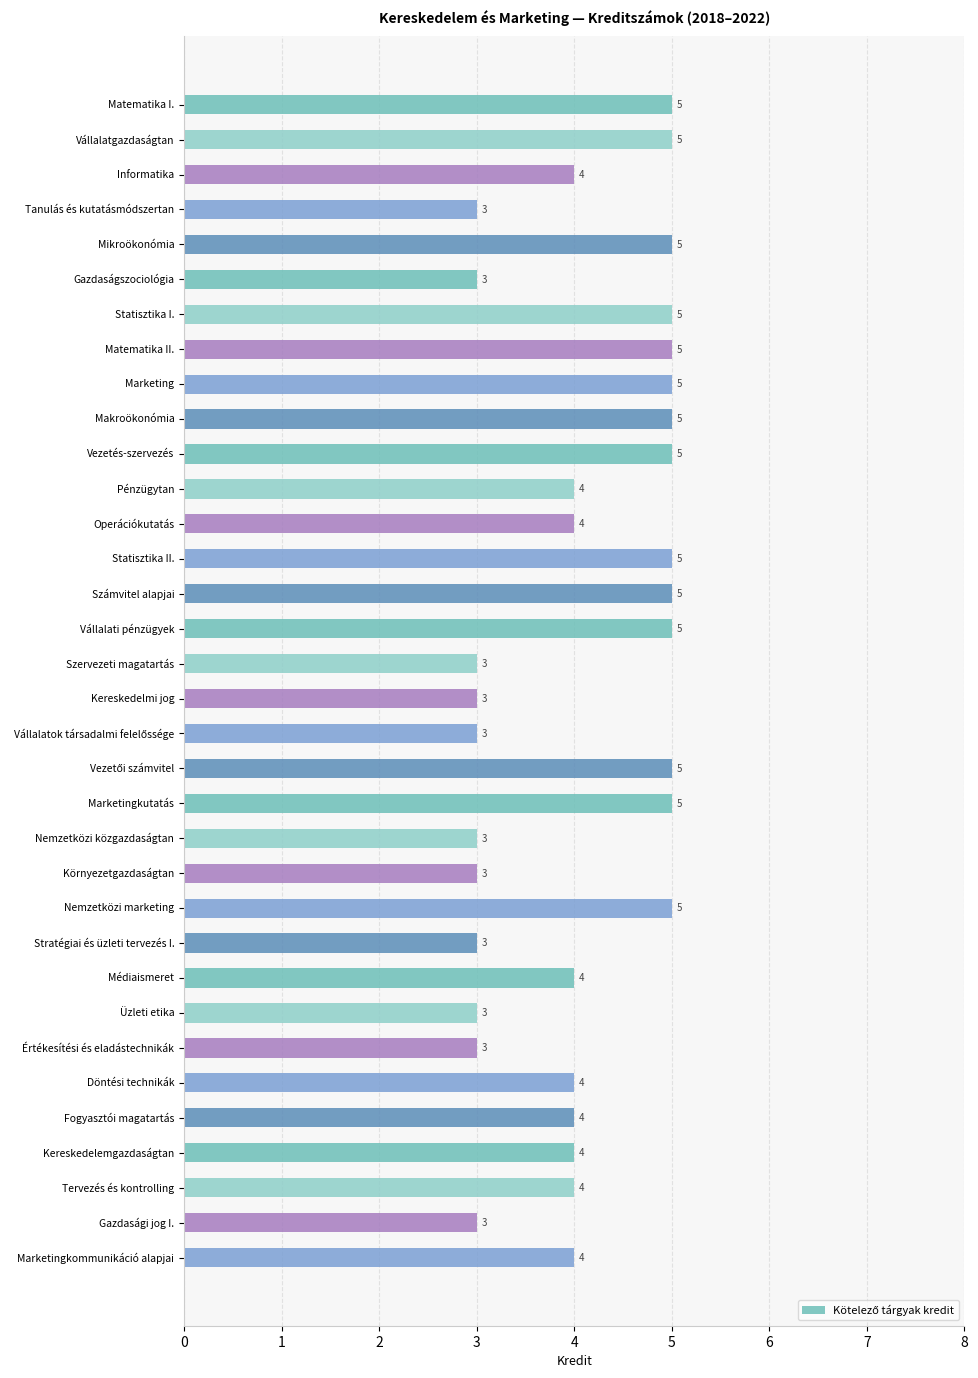

Count the values in the range 3 to 5.

34